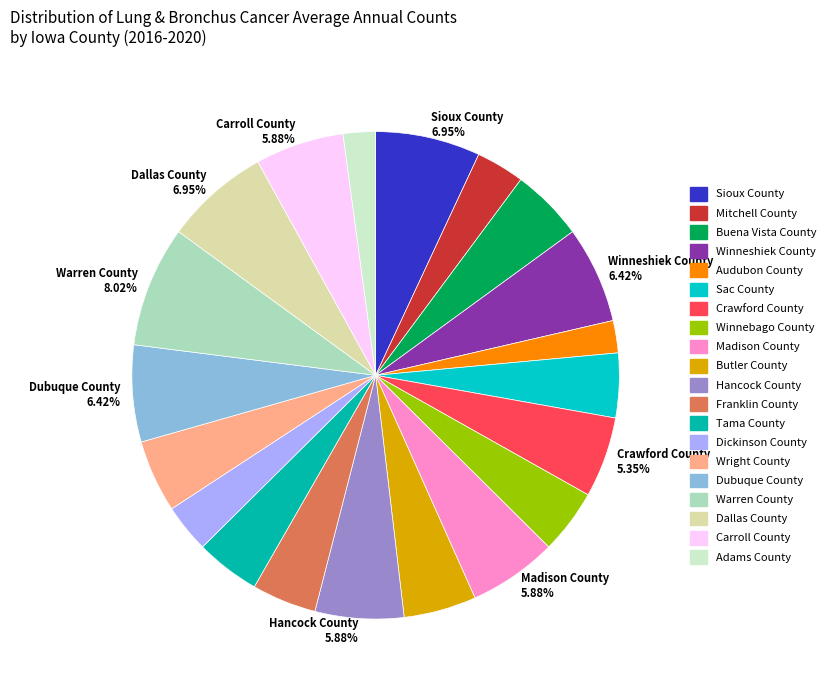

How many slices are in this pie chart?

20